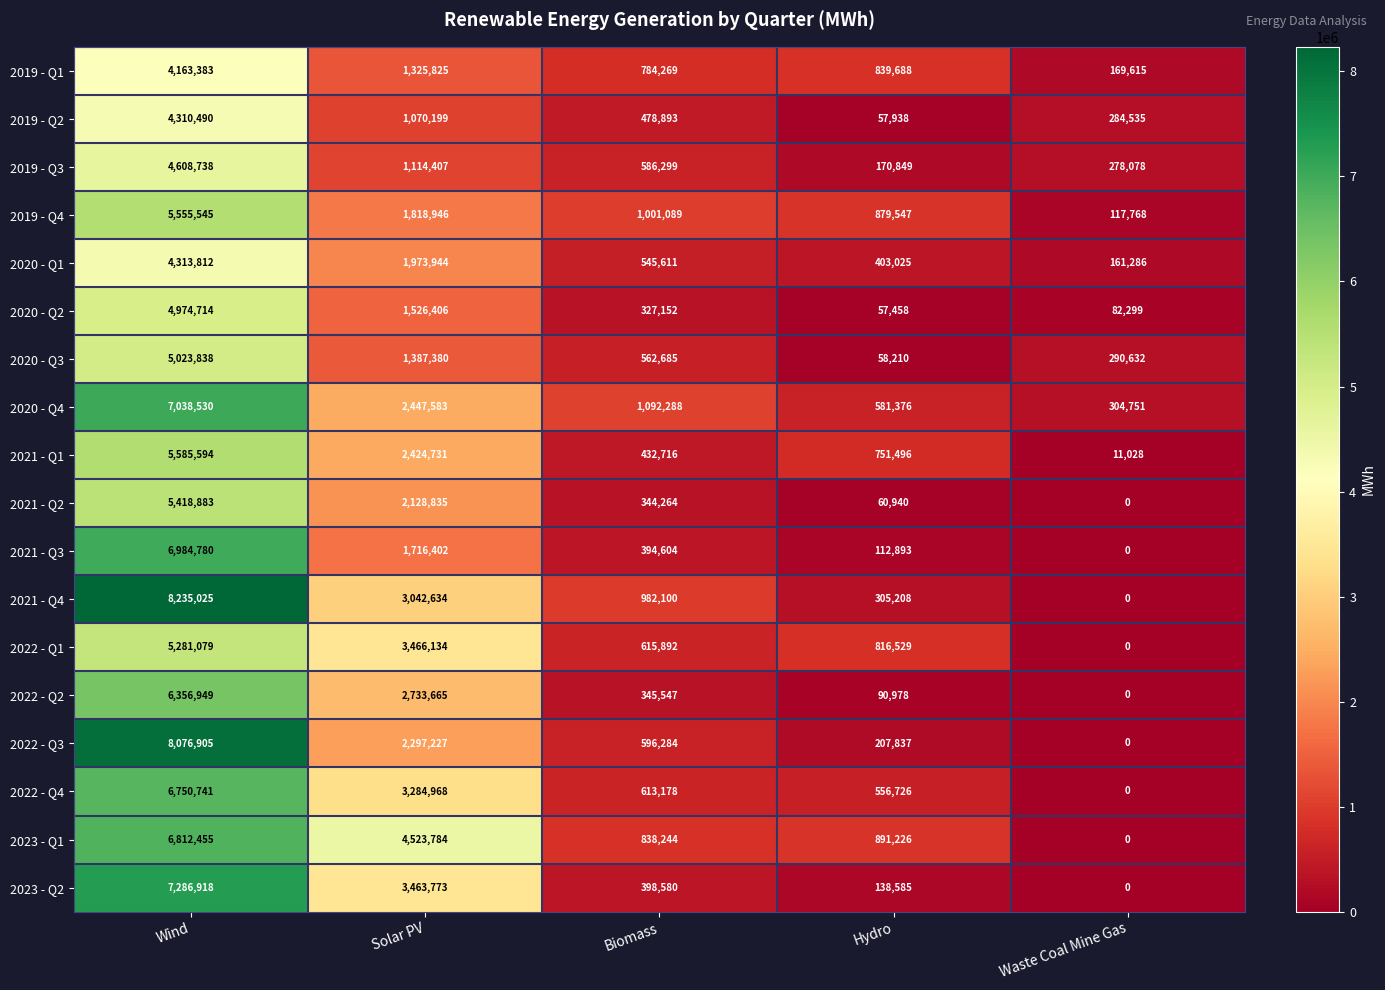

True or false: 2021 - Q4 has a value of 305208 at Hydro.

True